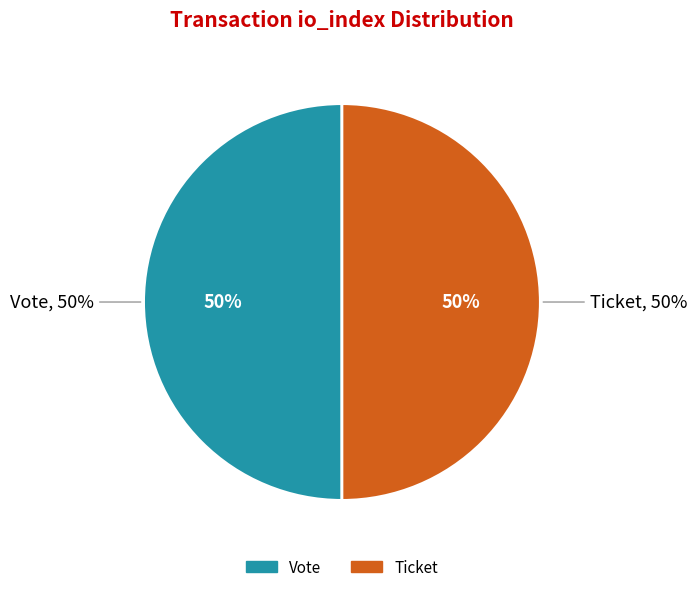

Is there a majority slice in this chart?

Yes